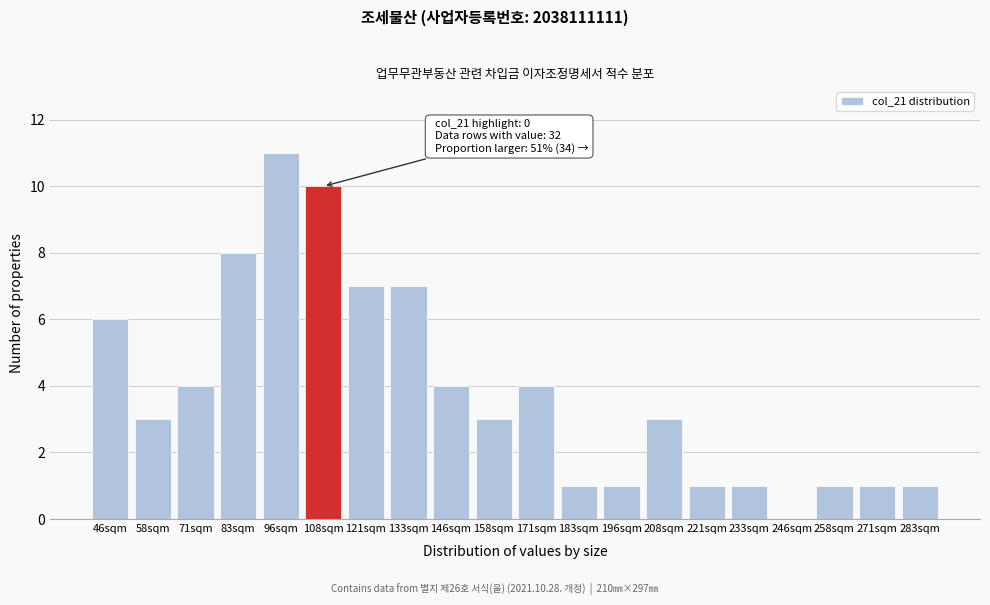

Reading left to right, transcribe all the data shown in this chart.

46sqm=6	58sqm=3	71sqm=4	83sqm=8	96sqm=11	108sqm=10	121sqm=7	133sqm=7	146sqm=4	158sqm=3	171sqm=4	183sqm=1	196sqm=1	208sqm=3	221sqm=1	233sqm=1	246sqm=0	258sqm=1	271sqm=1	283sqm=1